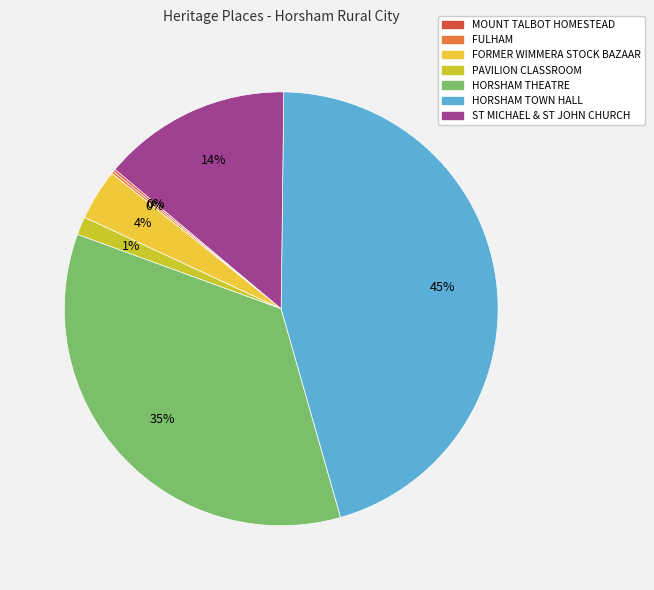

Is there a majority slice in this chart?

No